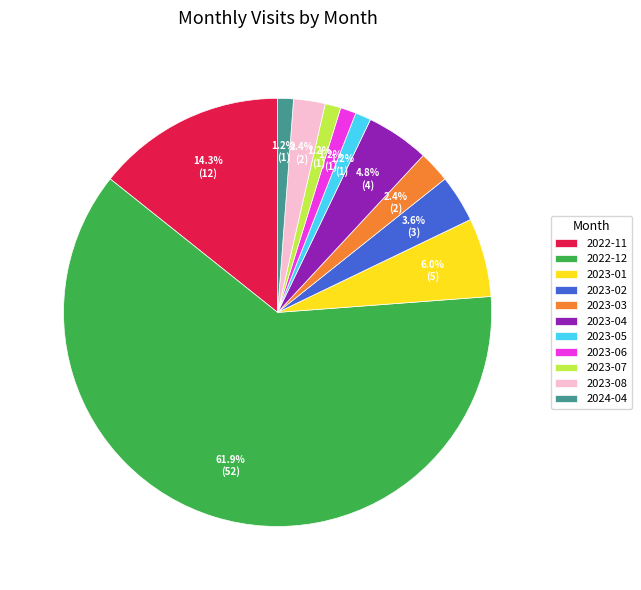

To the nearest percent, what is the difference between the 2023-01 and 2023-03 slice percentages?

4%